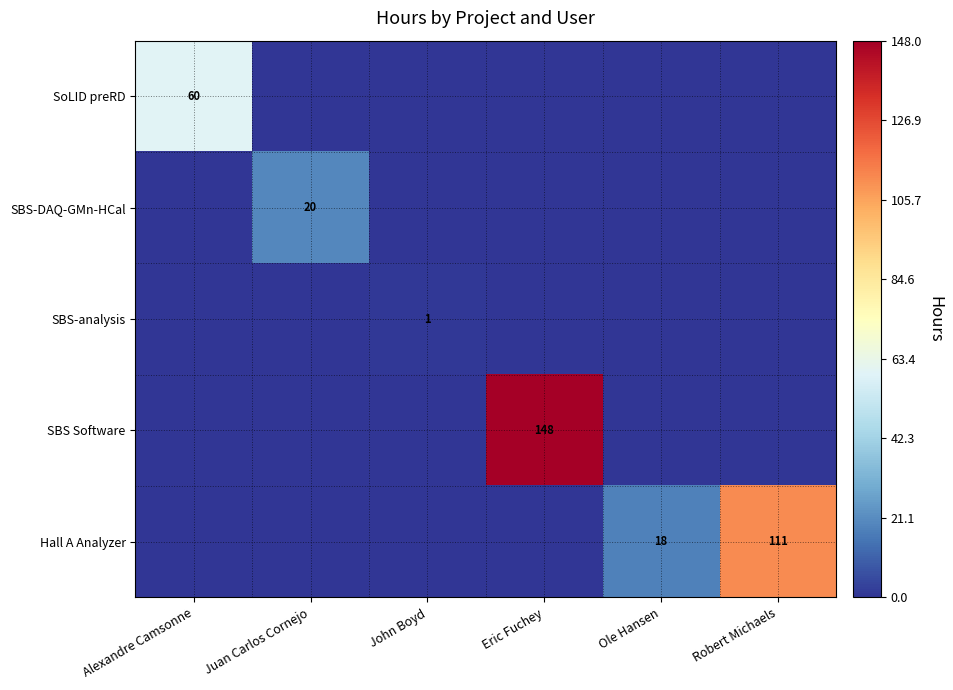

True or false: SoLID preRD has a value of 103 at Alexandre Camsonne.

False